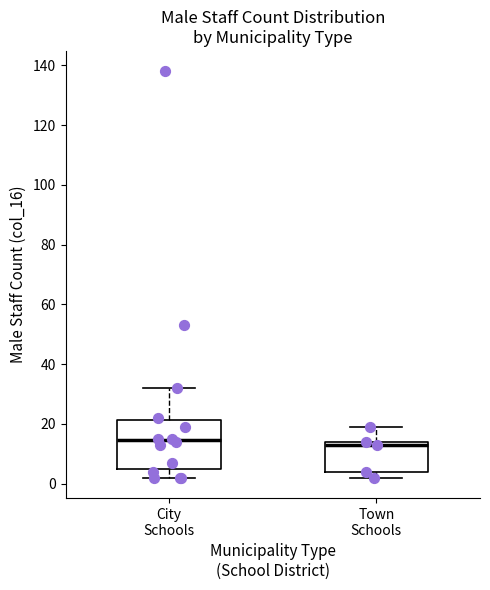

Reading left to right, read every box against the y-axis: the position of its median line, the range the box covers, and the ends of its whiskers. The values are not printed on the chart, so give them approximately, as read against the axis.

City Schools: median 14, box 4 to 22, whiskers 2 to 32
Town Schools: median 14 (just below the box's upper edge), box 4 to 14, whiskers 2 to 20